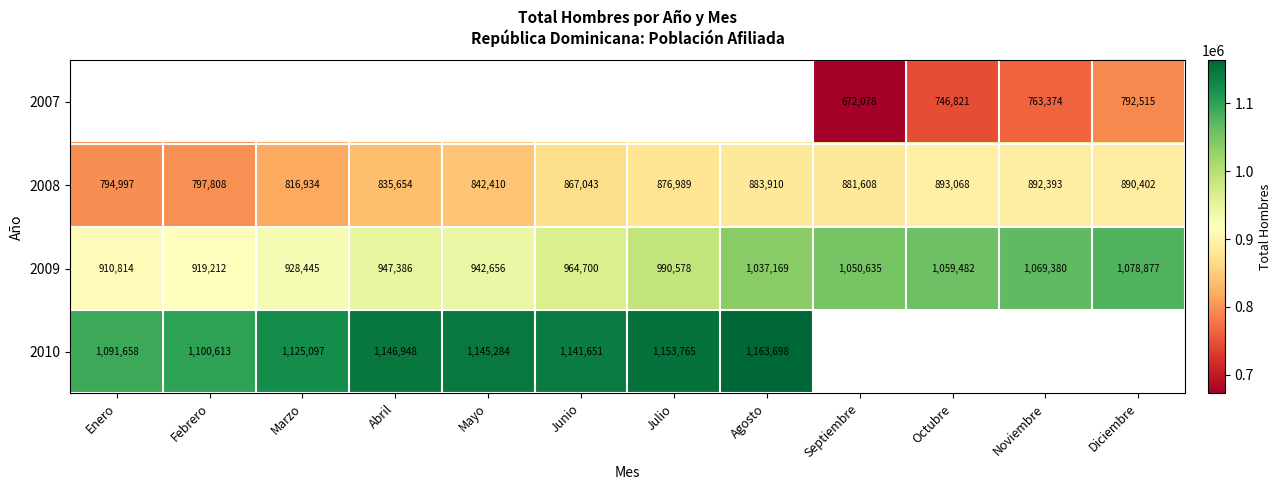

Rank the categories by 2008 value from highest to lowest.

Octubre, Noviembre, Diciembre, Agosto, Septiembre, Julio, Junio, Mayo, Abril, Marzo, Febrero, Enero